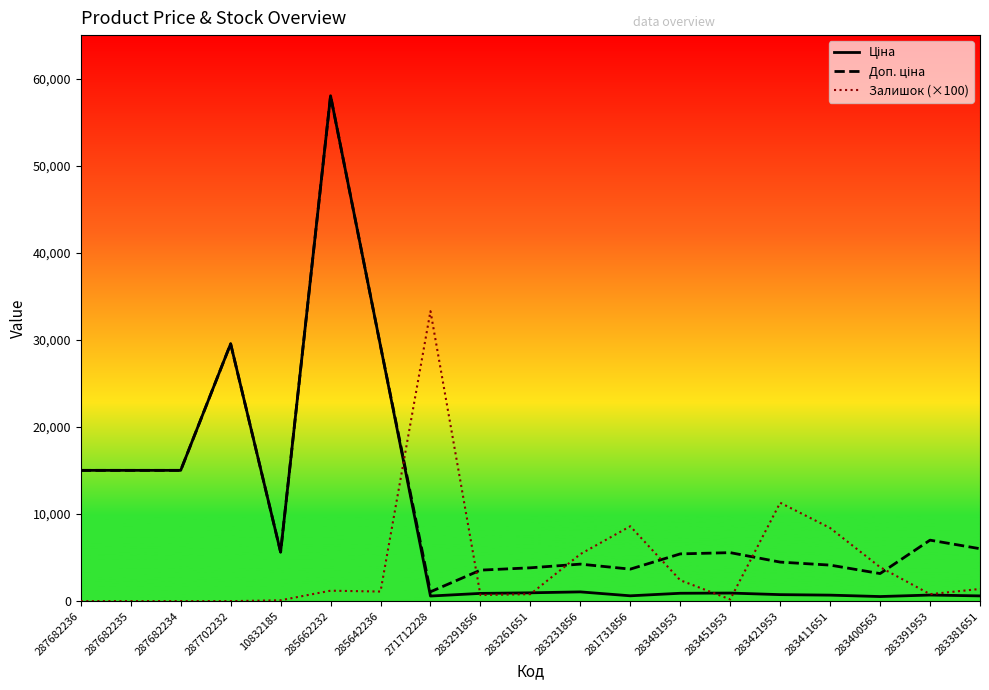

Is the value of Залишок (×100) at 283451953 greater than the value of Доп. ціна at 283391953?

No